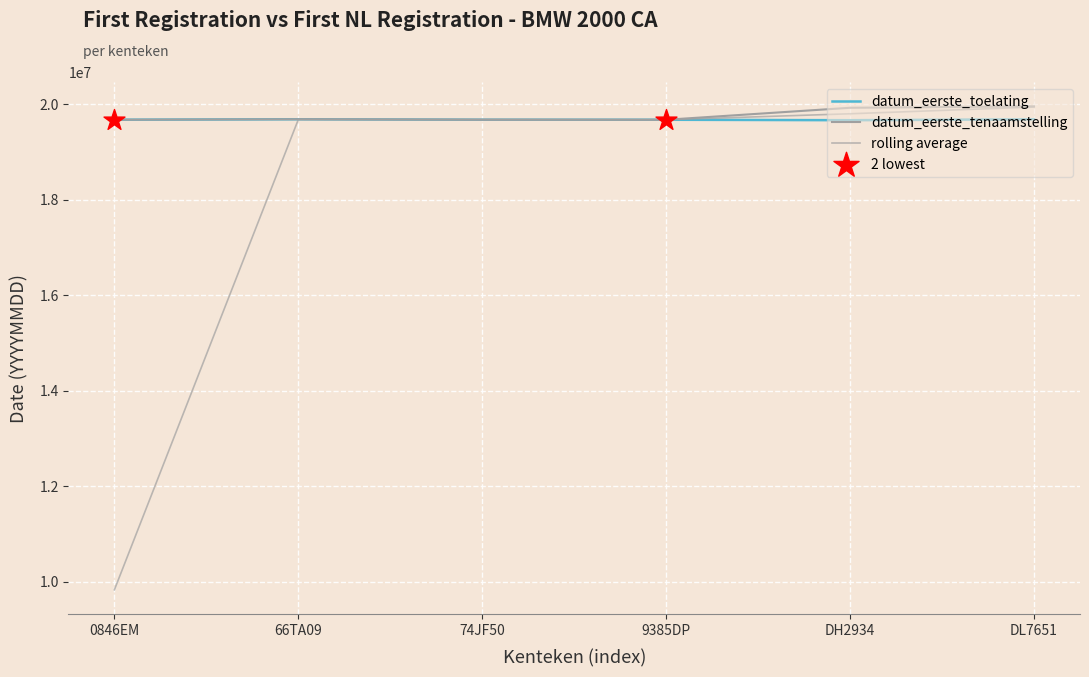

At which category is the sum across all series the highest?

DL7651